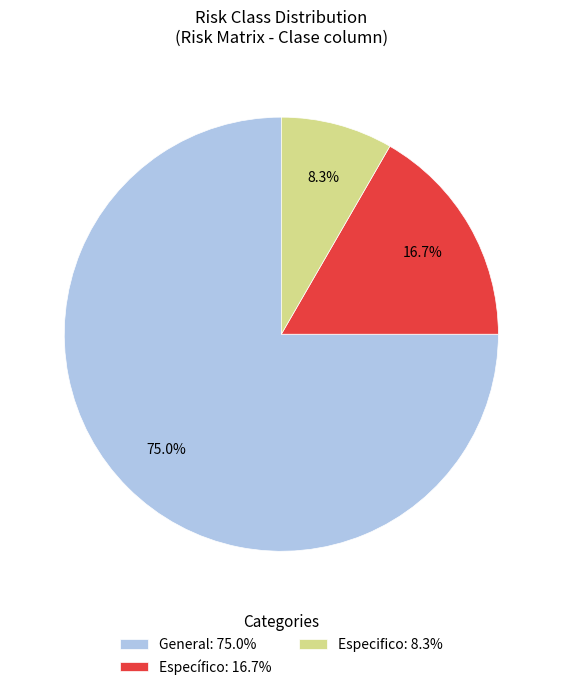

Which category accounts for the majority?

General: 75.0%